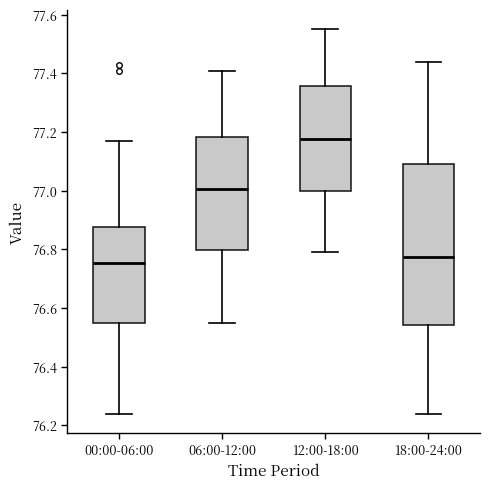

Which box is the tallest, from its lower edge to its upper edge?

18:00-24:00